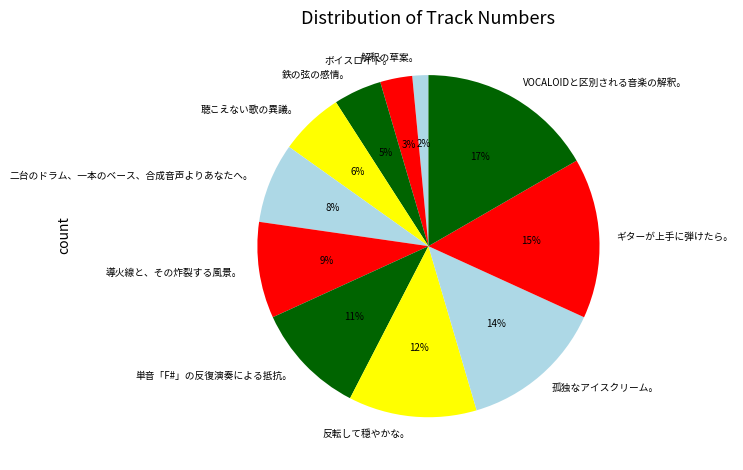

Does any single category account for the majority?

No